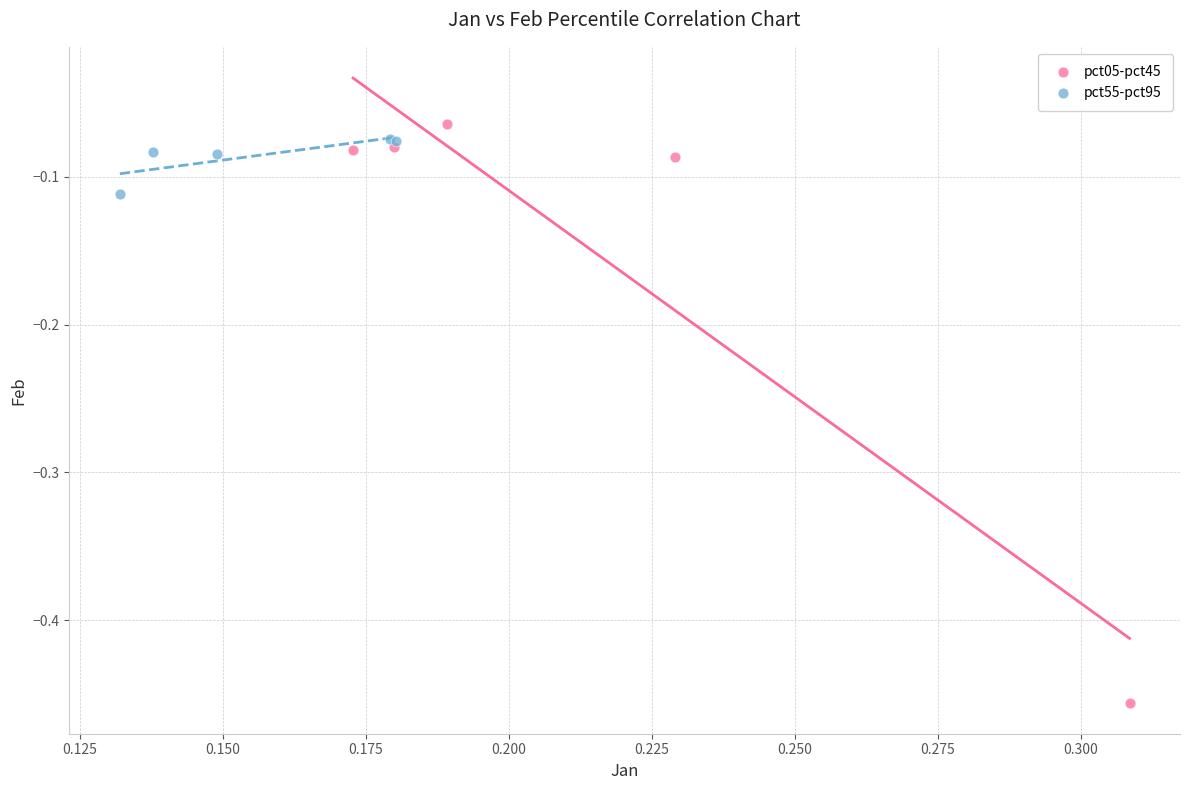

Which series has the largest Y range (max minus min)?

pct05-pct45